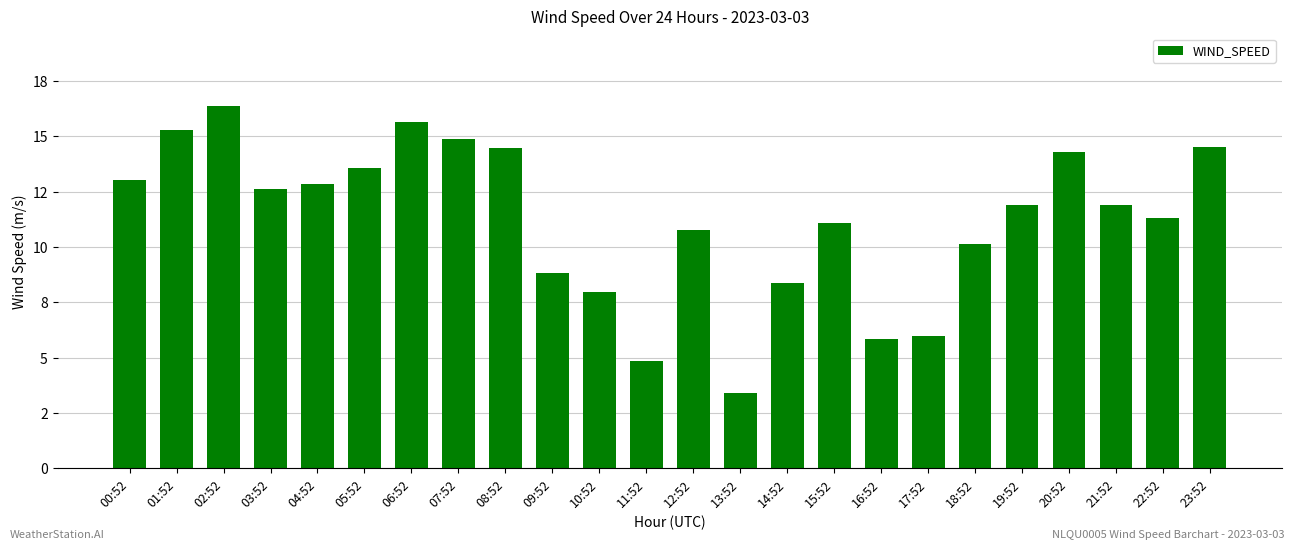

Which label corresponds to the largest value in the chart?

02:52